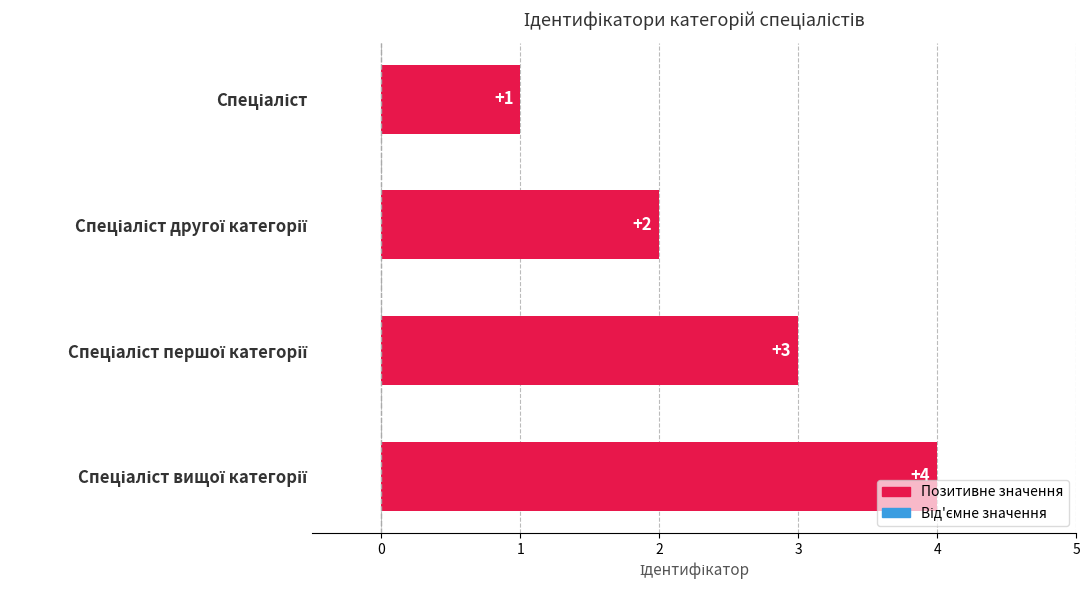

What is the maximum value shown in the chart?

4